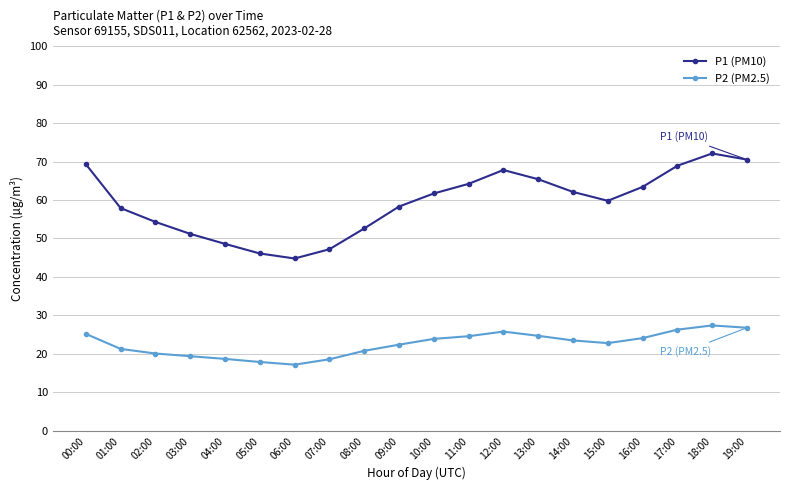

What position from the right is 08:00?

12